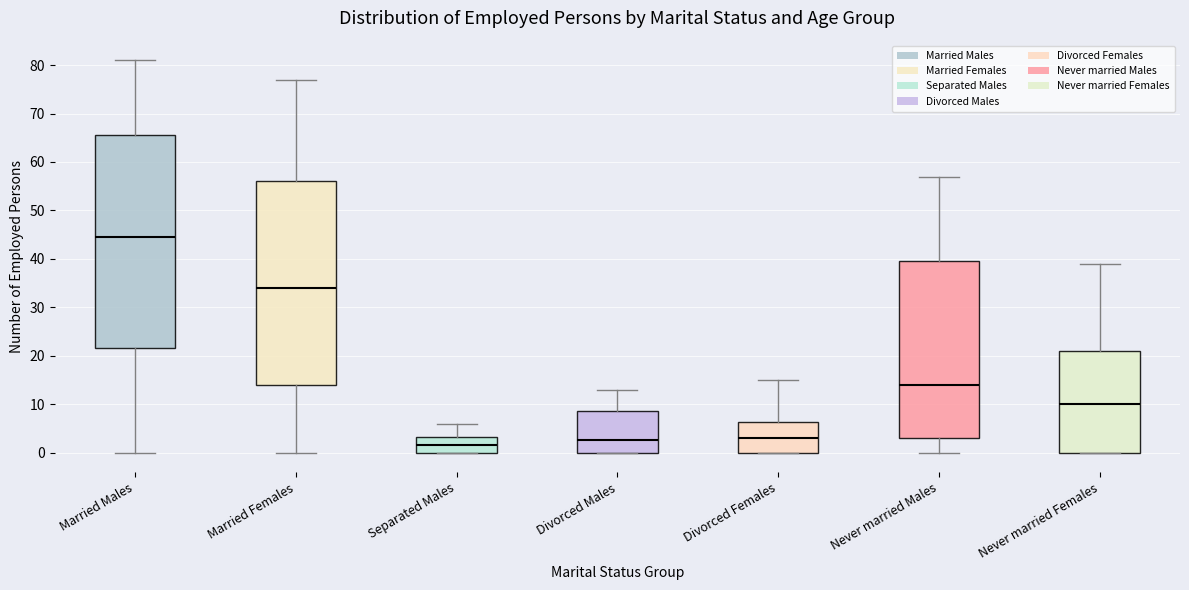

Where is the upper edge of the box for Separated Males on the y-axis? The values are not printed on the chart, so give them approximately, as read against the axis.

3